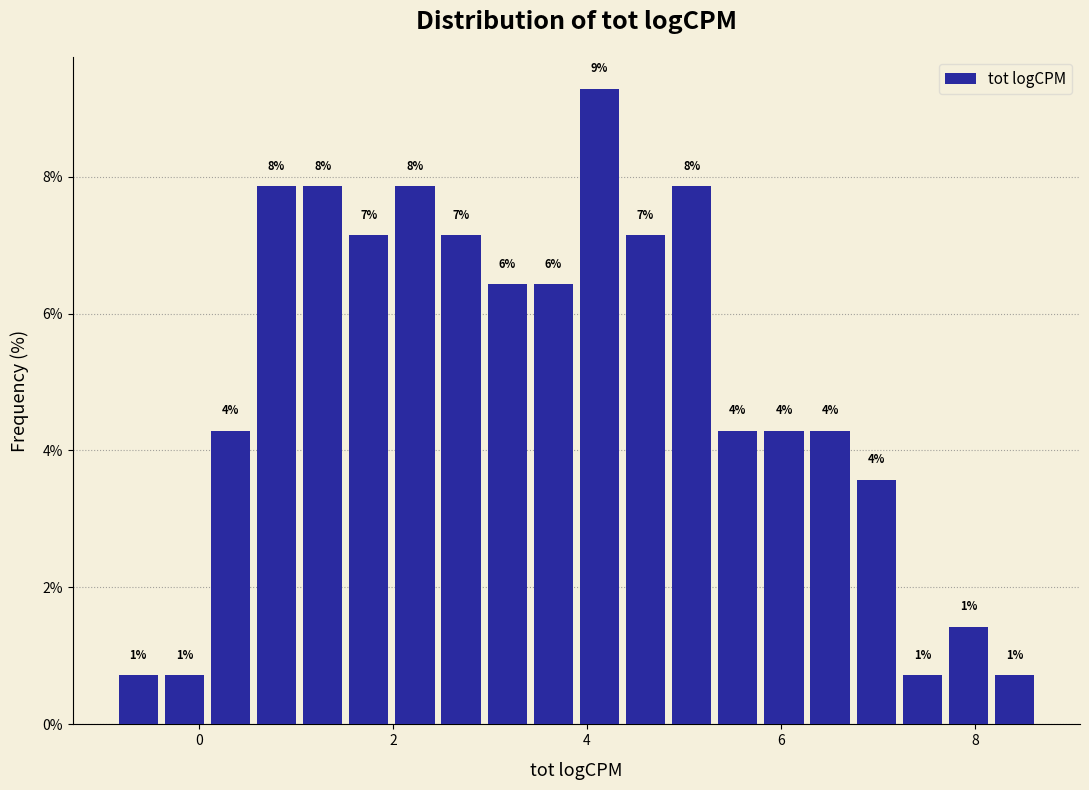

Around what value on the x-axis is the tallest bar? Give the approximate position of its centre, as read against the axis.

4.2